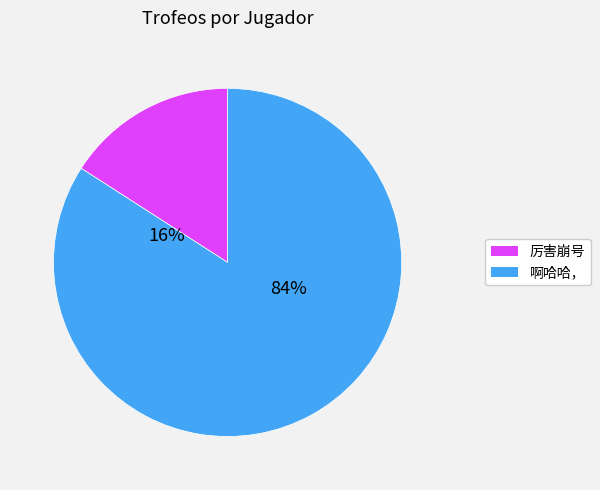

What is the total percentage of Jugador 2: 啊哈哈， and Jugador 1: 厉害崩号?

100.0%